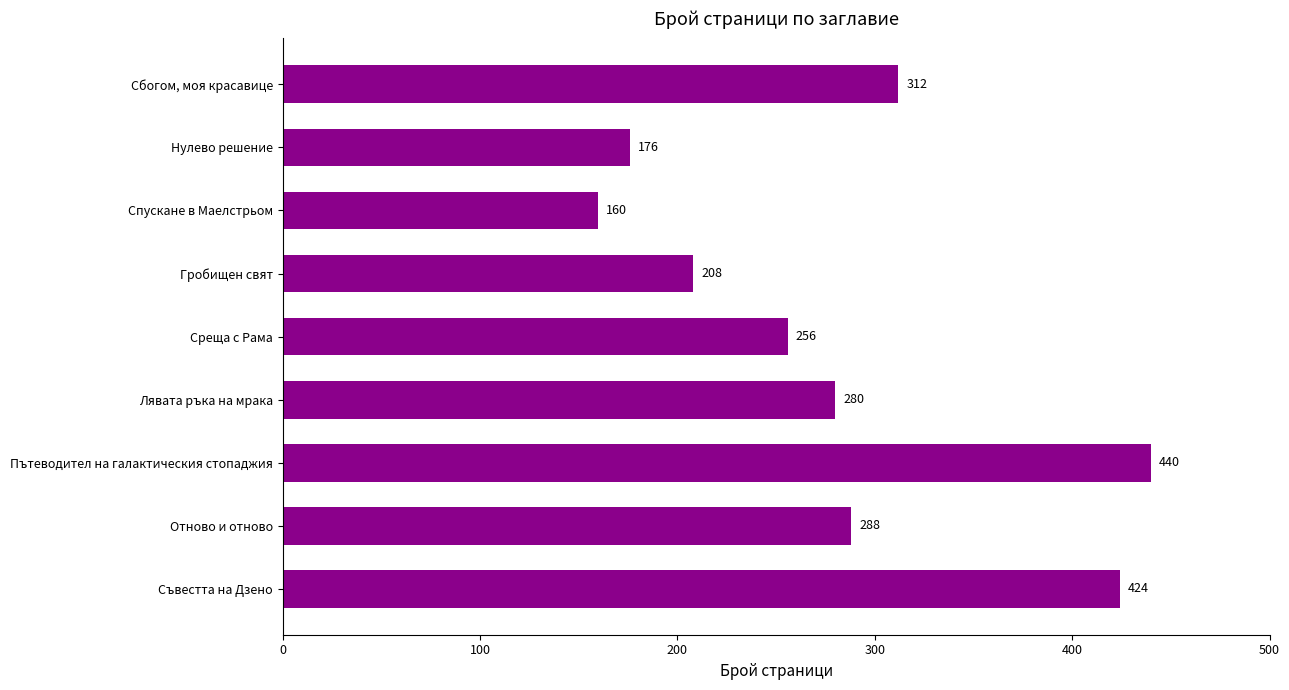

The chart shows a value of 84 at Нулево решение. True or false?

False